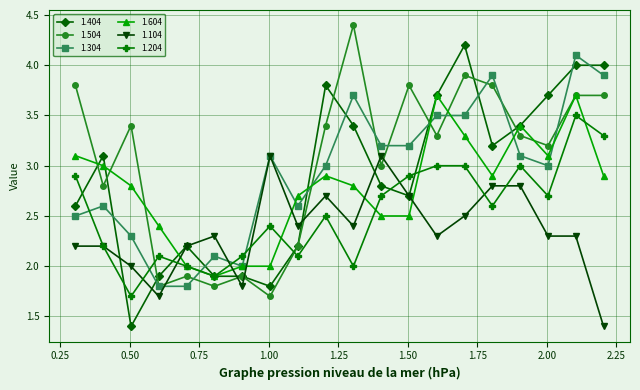

What is the value of the 1.104 point at the 1st from the left?

2.2